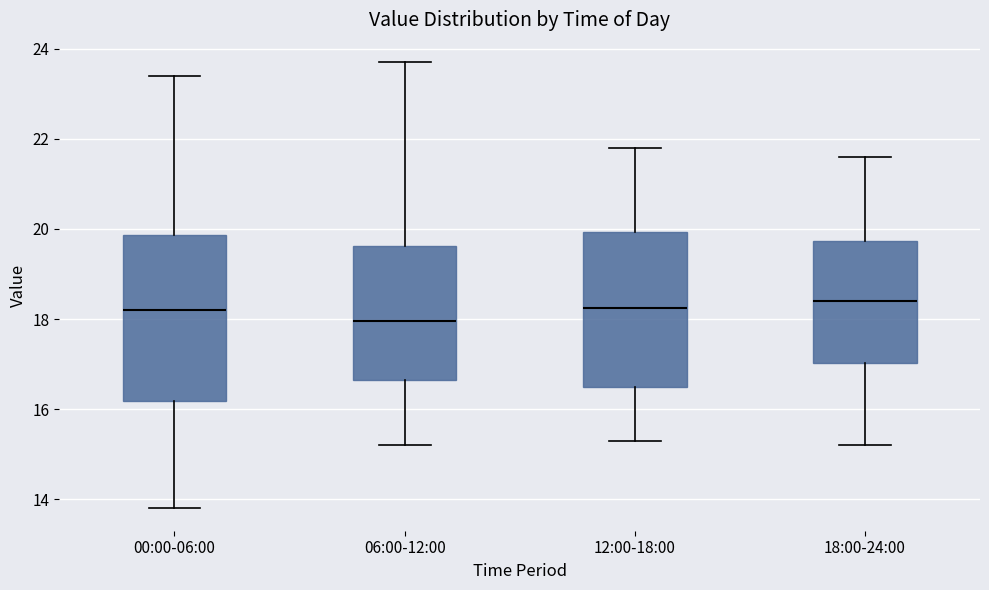

Where does the upper whisker of the box for 06:00-12:00 end on the y-axis? The values are not printed on the chart, so give them approximately, as read against the axis.

23.8